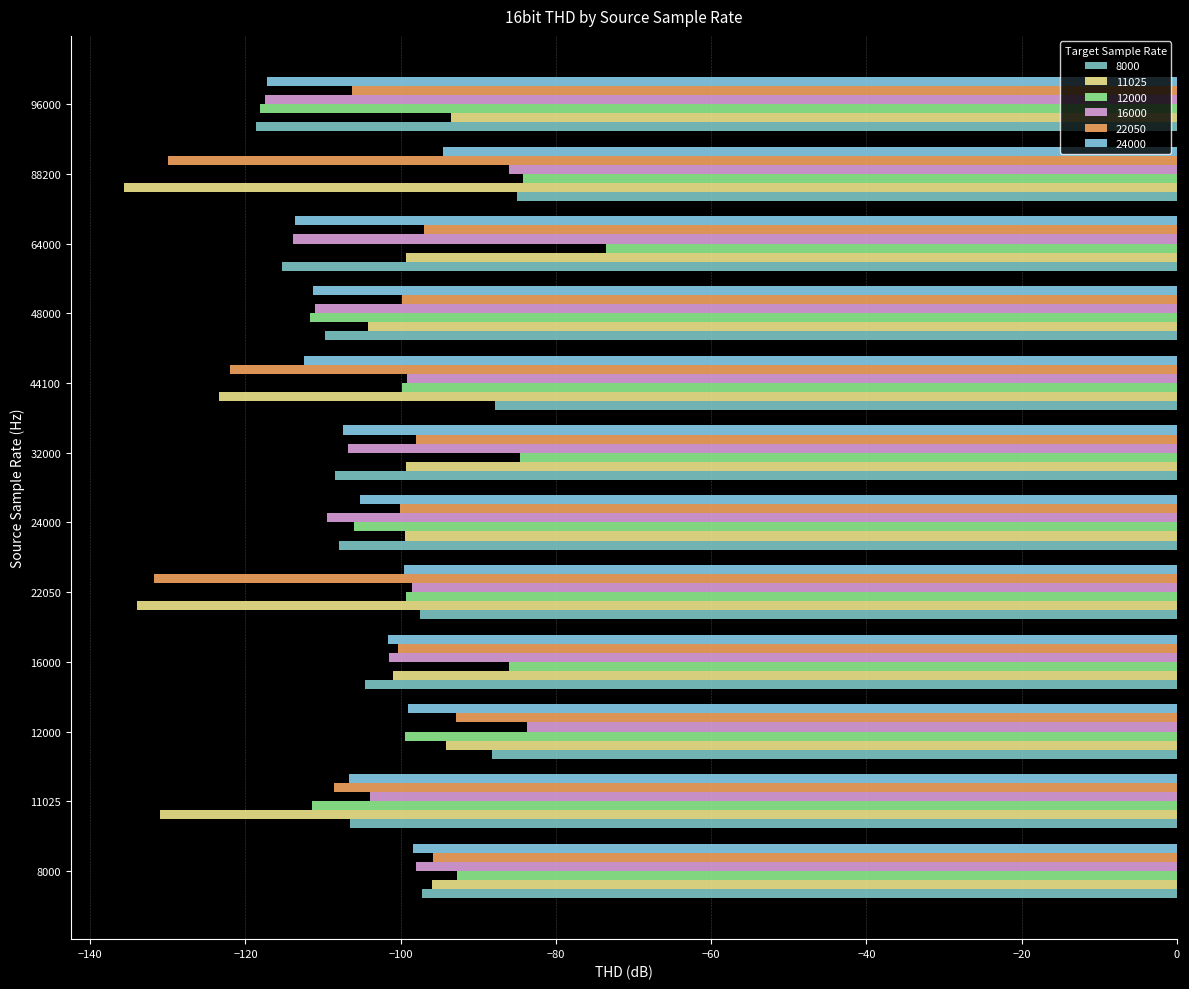

What is the value of the 11025 bar at the 6th from the left?

-99.4